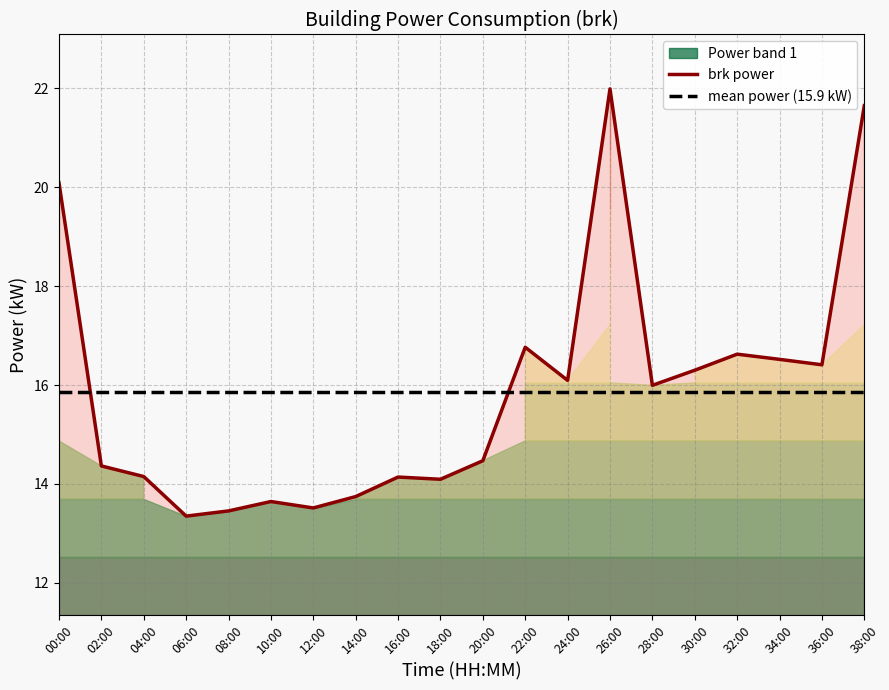

What position from the left is 12:00?

7